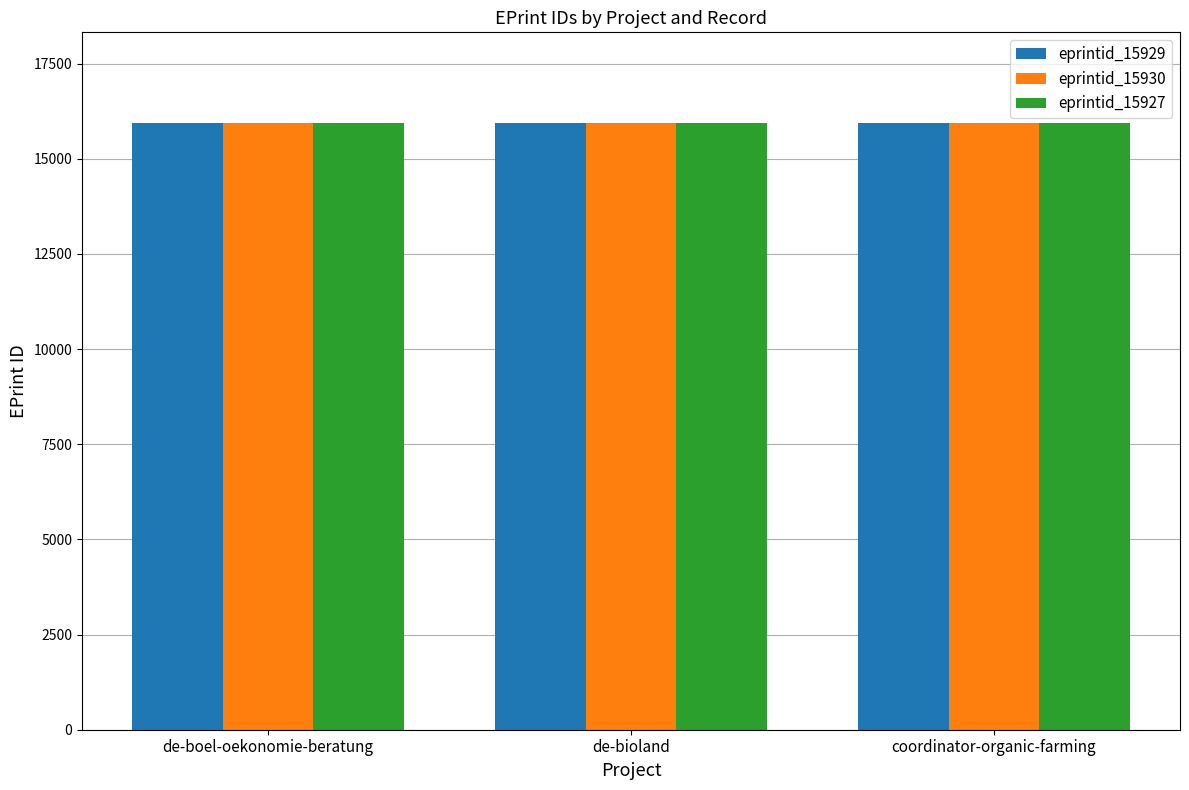

Reading left to right, list all the values displayed in this chart.

eprintid_15929: 15929	15929	15929
eprintid_15930: 15930	15930	15930
eprintid_15927: 15927	15927	15927